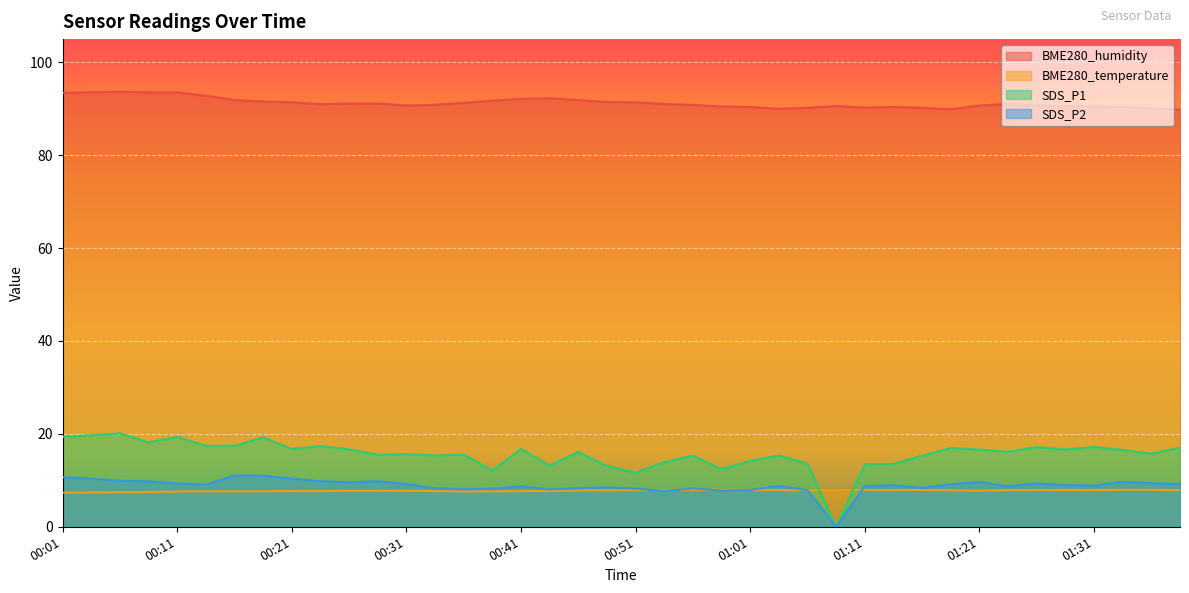

Rank the categories by BME280_temperature value from highest to lowest.

00:58, 01:33, 01:36, 00:56, 01:01, 01:16, 01:28, 00:54, 01:31, 00:51, 01:03, 01:11, 01:26, 01:39, 01:08, 01:13, 01:23, 01:06, 00:49, 01:18, 00:46, 01:21, 00:28, 00:26, 00:31, 00:44, 00:21, 00:33, 00:23, 00:41, 00:18, 00:13, 00:36, 00:39, 00:16, 00:11, 00:09, 00:06, 00:03, 00:01